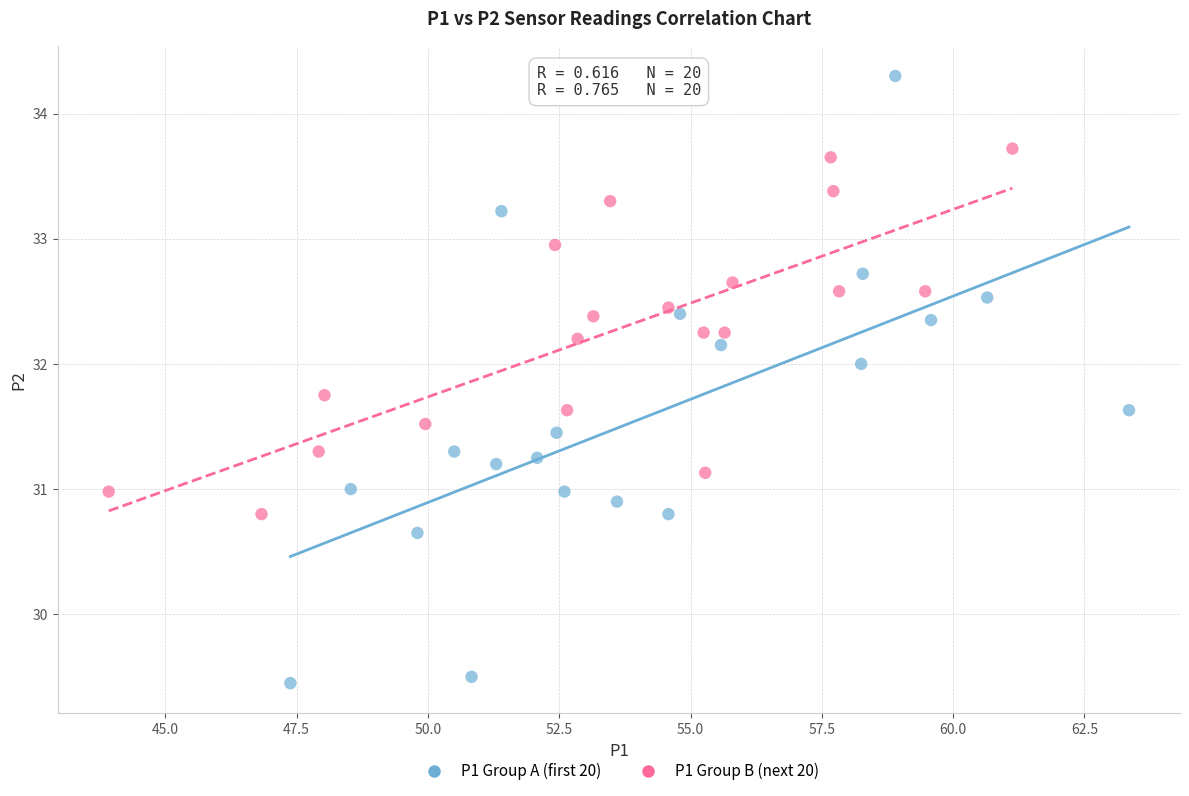

What are all the series names shown in the legend?

P1 Group A (first 20), P1 Group B (next 20)